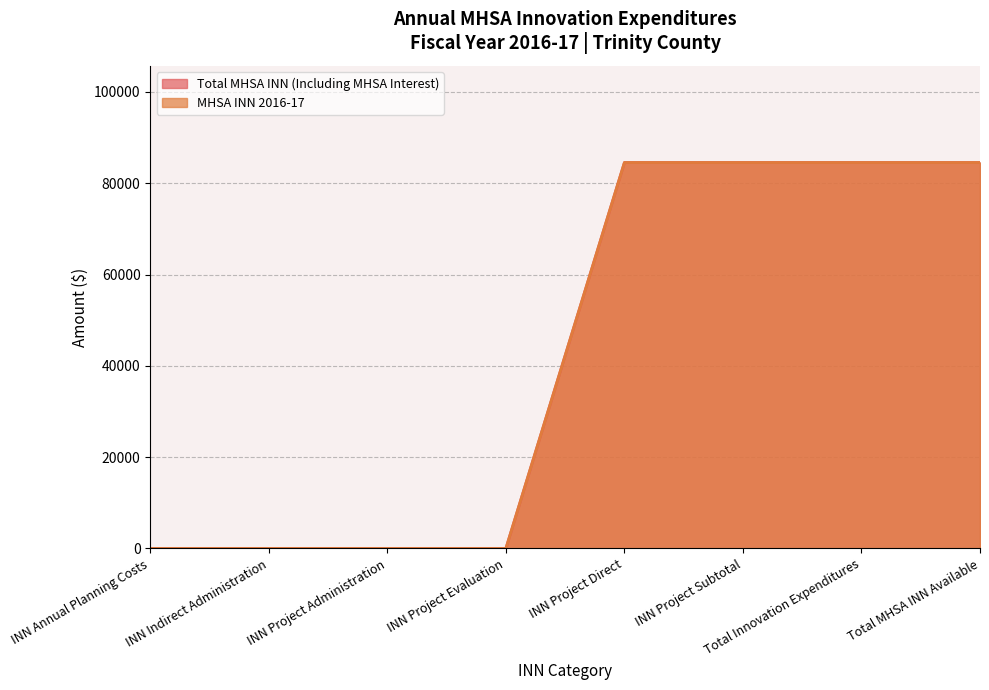

True or false: MHSA INN 2016-17 has more than 0 points higher than both neighbors.

False